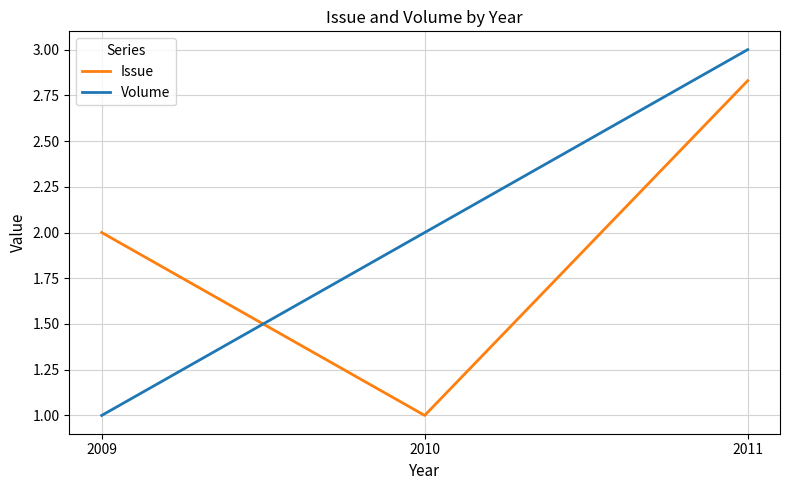

What are all the series names shown in the legend?

Issue, Volume